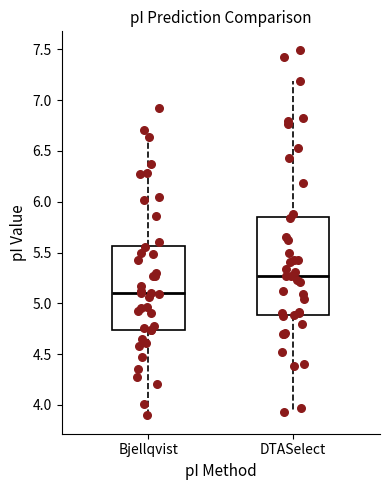

Reading left to right, transcribe this box plot: for each box, give where its median line is, the range the box spans, and where its two whiskers end, as read against the y-axis. The values are not printed on the chart, so give them approximately, as read against the axis.

Bjellqvist: median 5.10, box 4.75 to 5.55, whiskers 3.90 to 6.70
DTASelect: median 5.25, box 4.90 to 5.85, whiskers 3.95 to 7.20